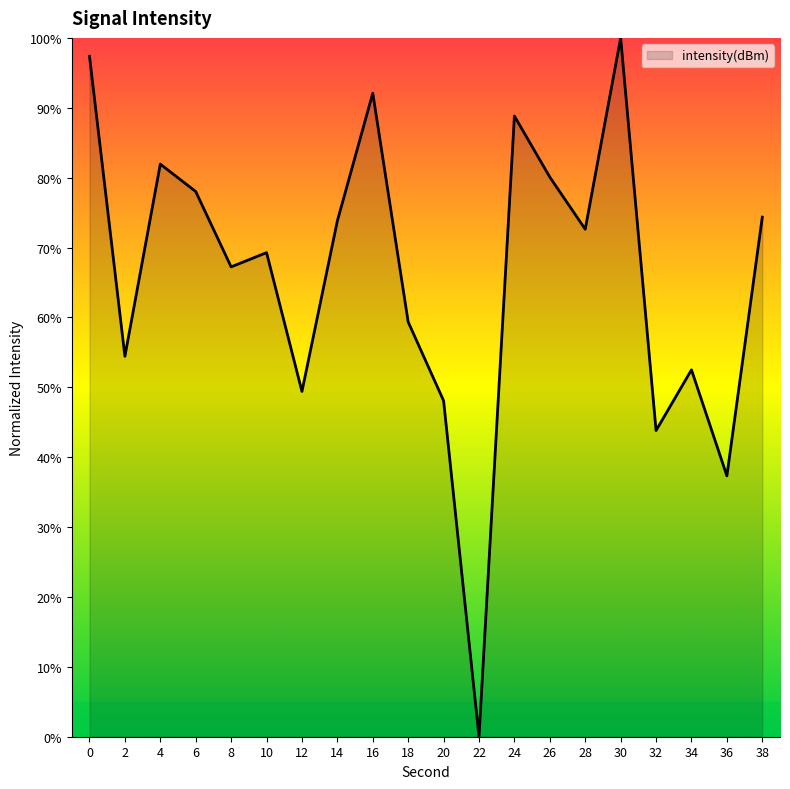

At which category does the data reach its first local valley?

2